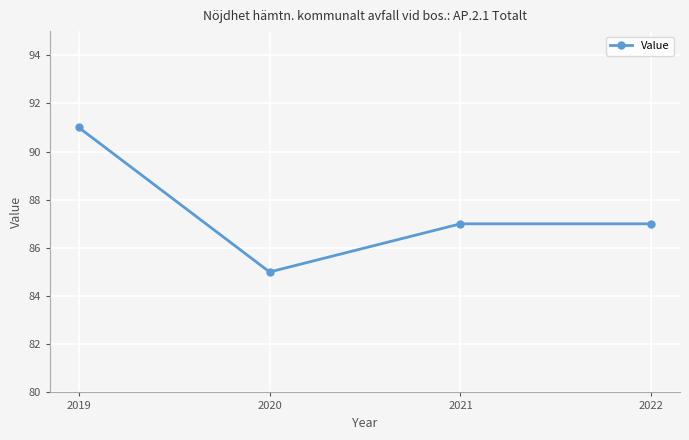

True or false: the data has more than 2 interior local peaks.

False